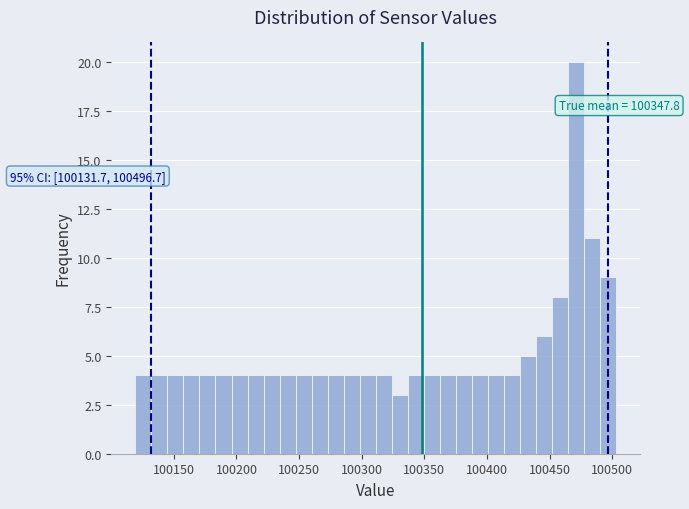

Around what value on the x-axis is the tallest bar? Give the approximate position of its centre, as read against the axis.

100470